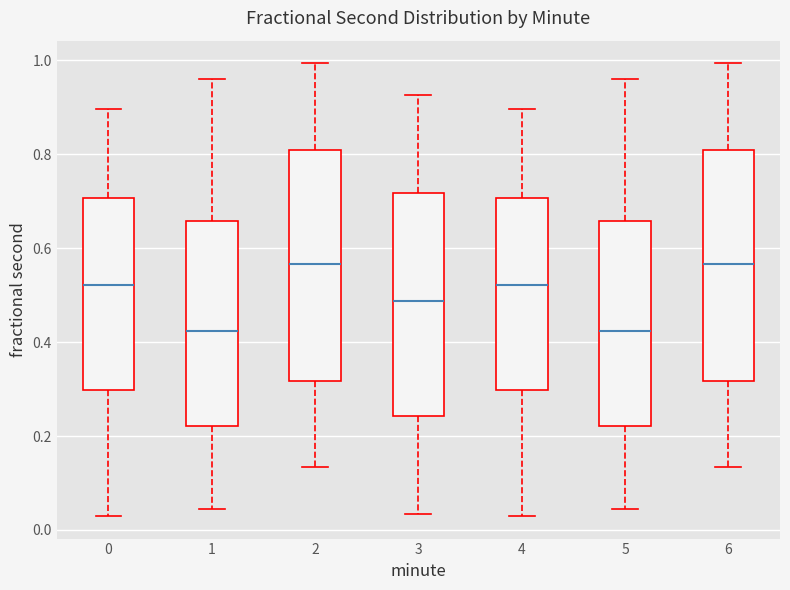

Where does the lower whisker of the box at x = 6 end on the y-axis? The values are not printed on the chart, so give them approximately, as read against the axis.

0.14